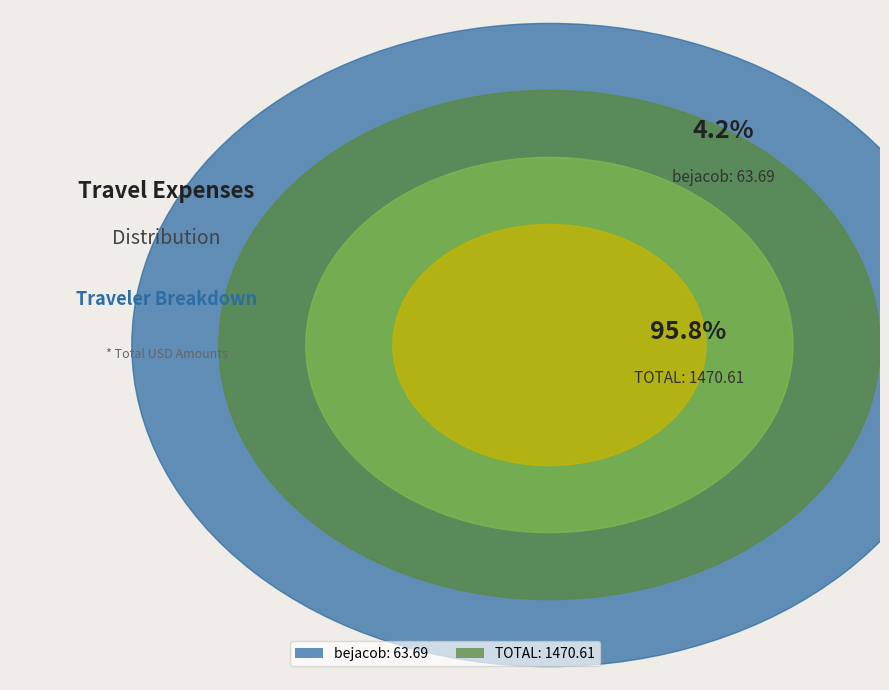

Count the number of slices in the pie.

2